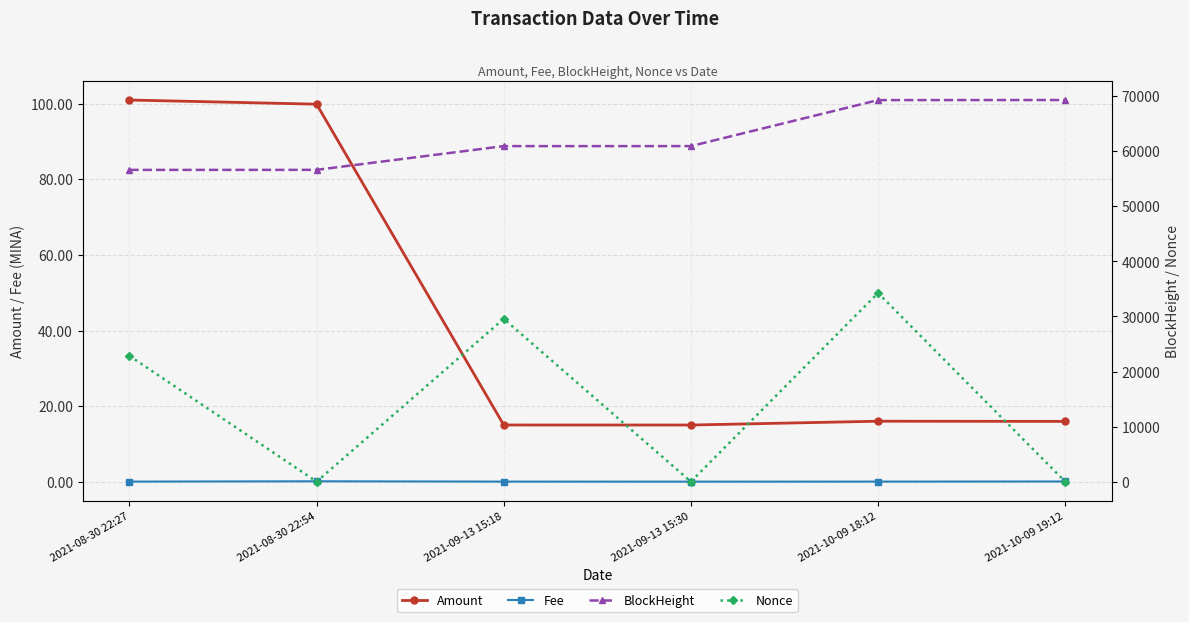

What is the sum of the BlockHeight values at 2021-10-09 19:12 and 2021-10-09 18:12?

138613.0